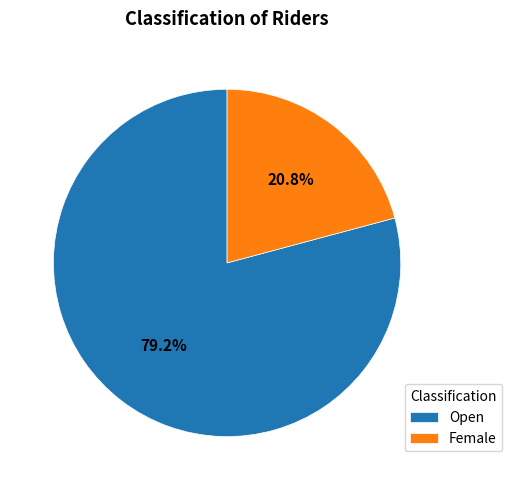

Is the sum of Female and Open greater than half?

Yes